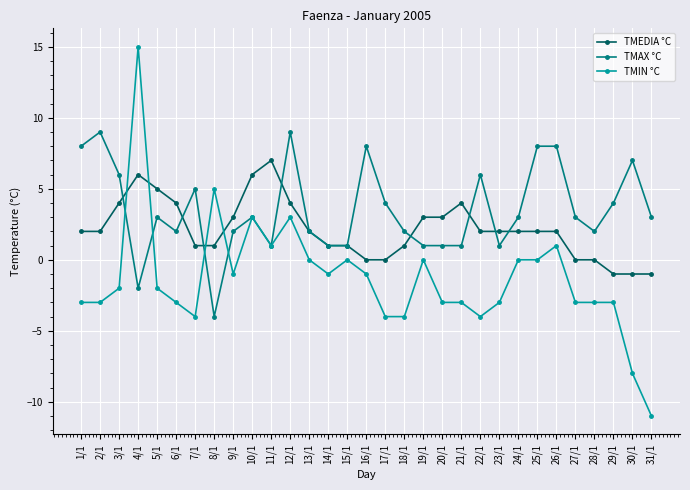

Reading left to right, transcribe all the data shown in this chart.

TMEDIA °C: 1/1=2	2/1=2	3/1=4	4/1=6	5/1=5	6/1=4	7/1=1	8/1=1	9/1=3	10/1=6	11/1=7	12/1=4	13/1=2	14/1=1	15/1=1	16/1=0	17/1=0	18/1=1	19/1=3	20/1=3	21/1=4	22/1=2	23/1=2	24/1=2	25/1=2	26/1=2	27/1=0	28/1=0	29/1=-1	30/1=-1	31/1=-1
TMAX °C: 1/1=8	2/1=9	3/1=6	4/1=-2	5/1=3	6/1=2	7/1=5	8/1=-4	9/1=2	10/1=3	11/1=1	12/1=9	13/1=2	14/1=1	15/1=1	16/1=8	17/1=4	18/1=2	19/1=1	20/1=1	21/1=1	22/1=6	23/1=1	24/1=3	25/1=8	26/1=8	27/1=3	28/1=2	29/1=4	30/1=7	31/1=3
TMIN °C: 1/1=-3	2/1=-3	3/1=-2	4/1=15	5/1=-2	6/1=-3	7/1=-4	8/1=5	9/1=-1	10/1=3	11/1=1	12/1=3	13/1=0	14/1=-1	15/1=0	16/1=-1	17/1=-4	18/1=-4	19/1=0	20/1=-3	21/1=-3	22/1=-4	23/1=-3	24/1=0	25/1=0	26/1=1	27/1=-3	28/1=-3	29/1=-3	30/1=-8	31/1=-11